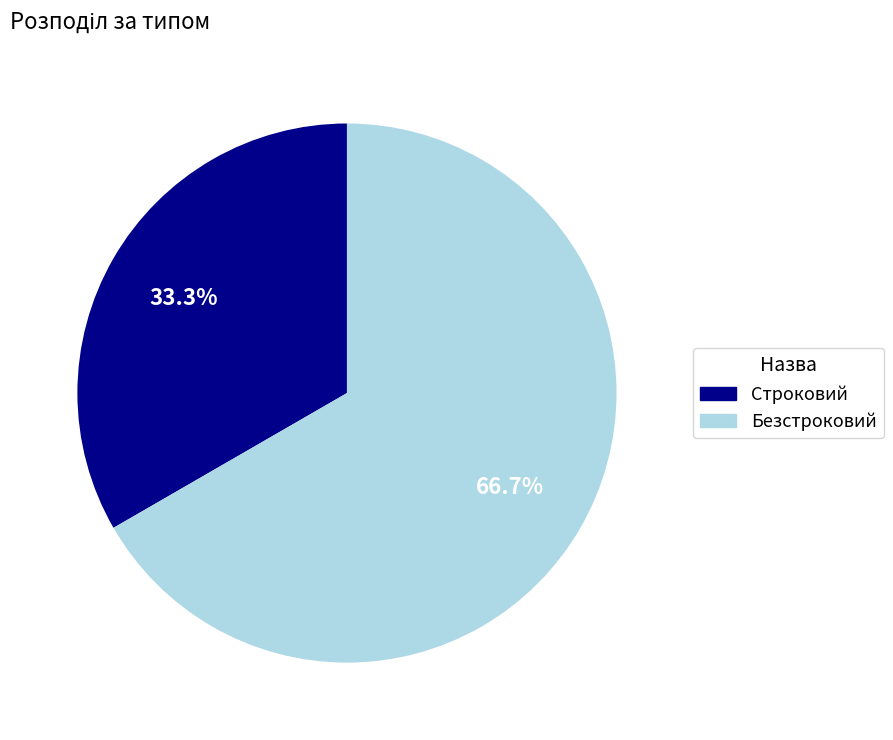

Rank the categories by value from highest to lowest.

Безстроковий, Строковий